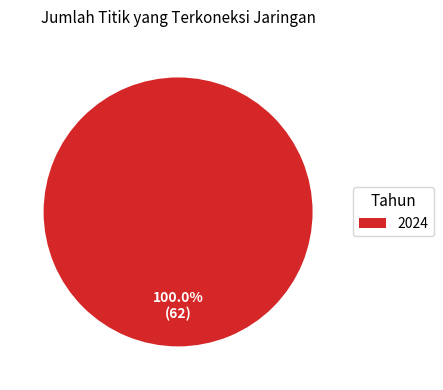

What is the majority slice?

2024